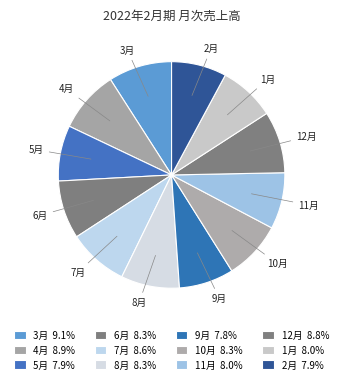

Count the number of slices in the pie.

12